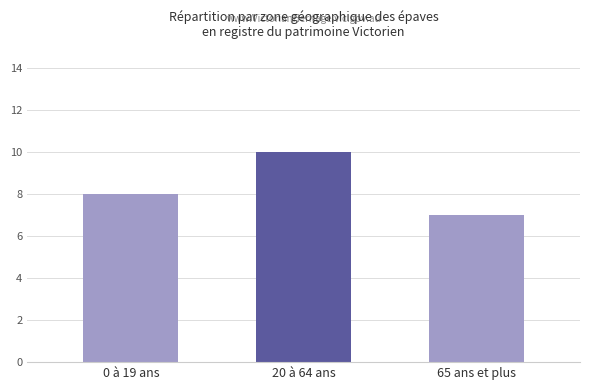

How many data points are less than 8?

1